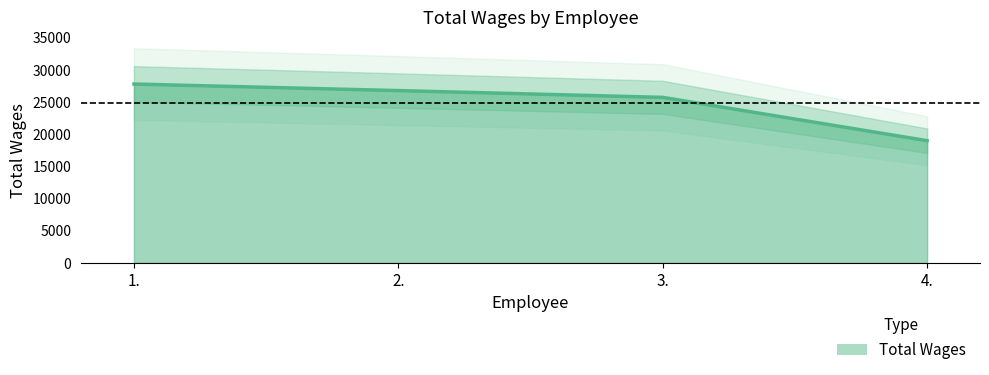

What position from the left is 3.?

3